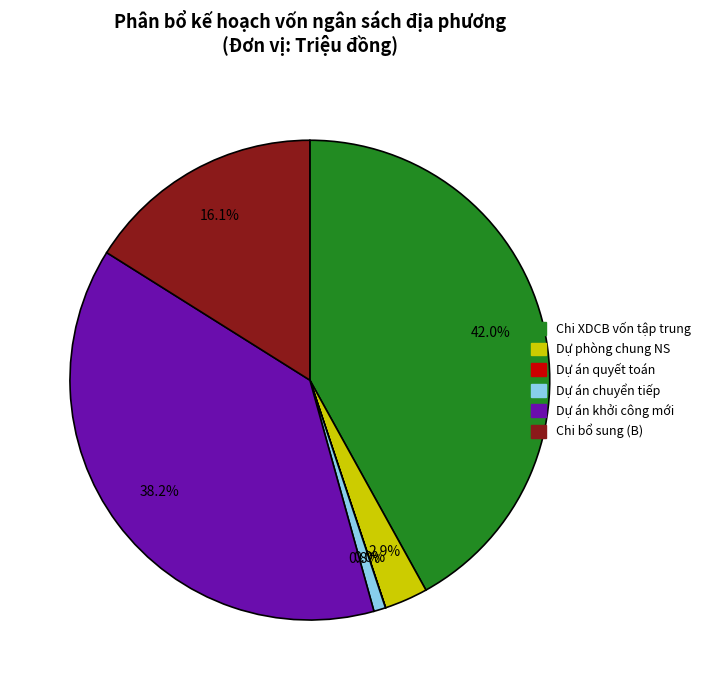

Does any single category account for the majority?

No